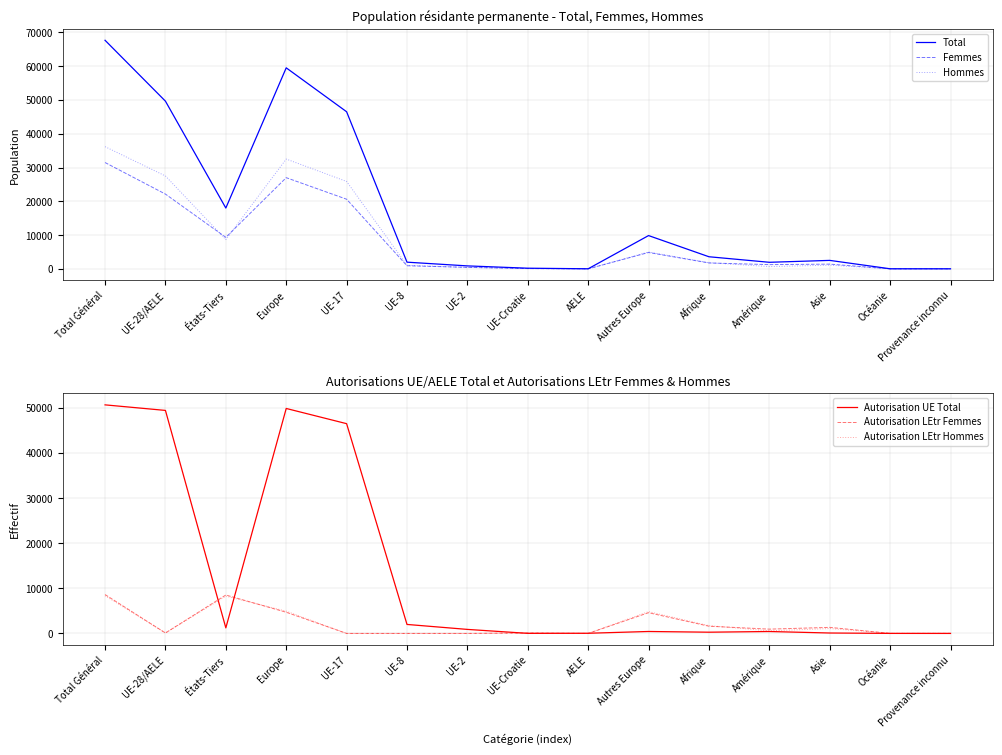

At which category is the sum across all series the highest?

Total Général